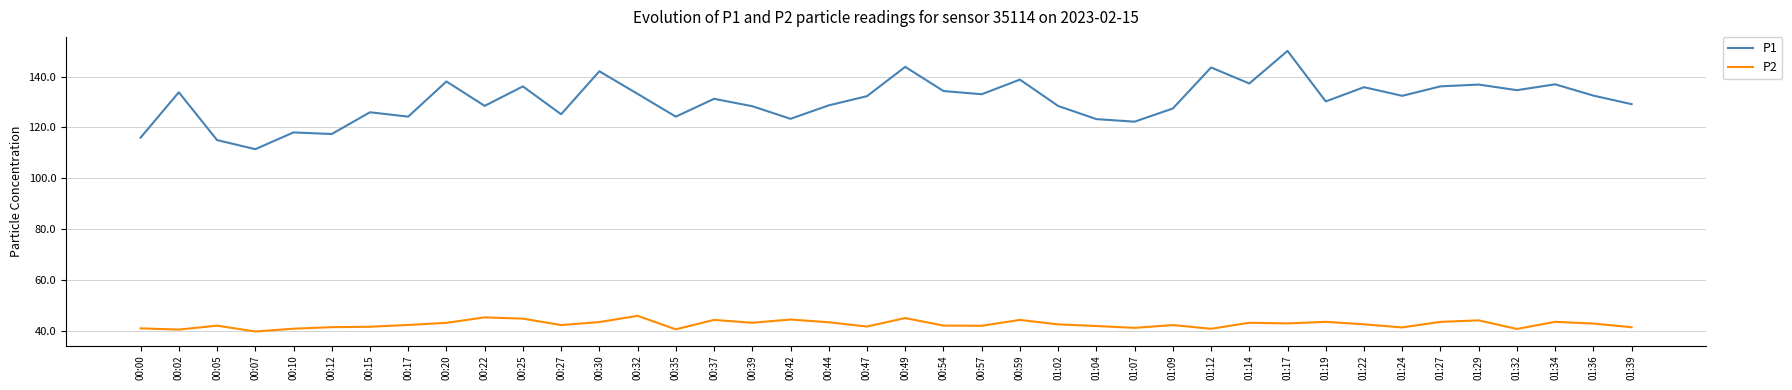

What is the difference between the maximum and minimum values in the P1 series?

38.6